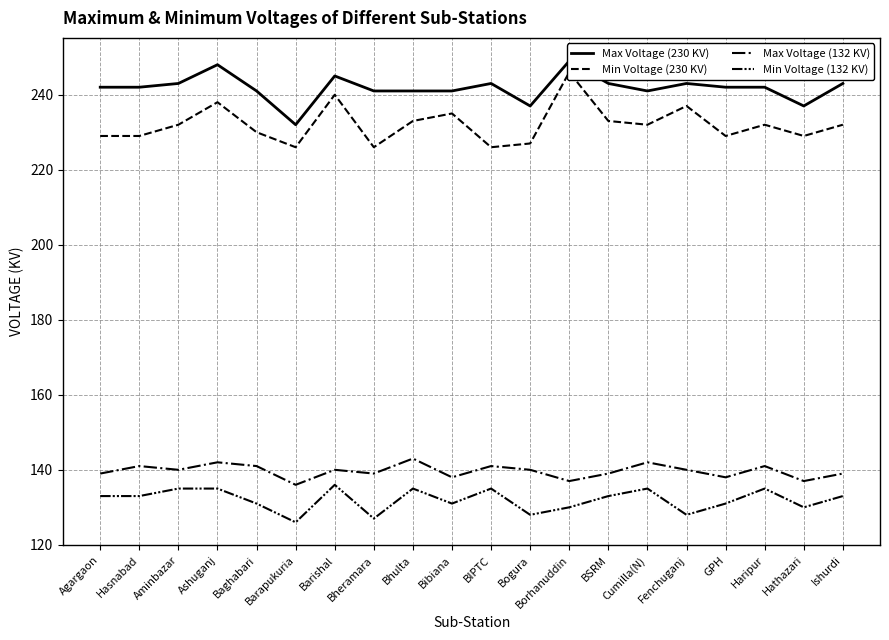

How many lines are shown in the chart?

4